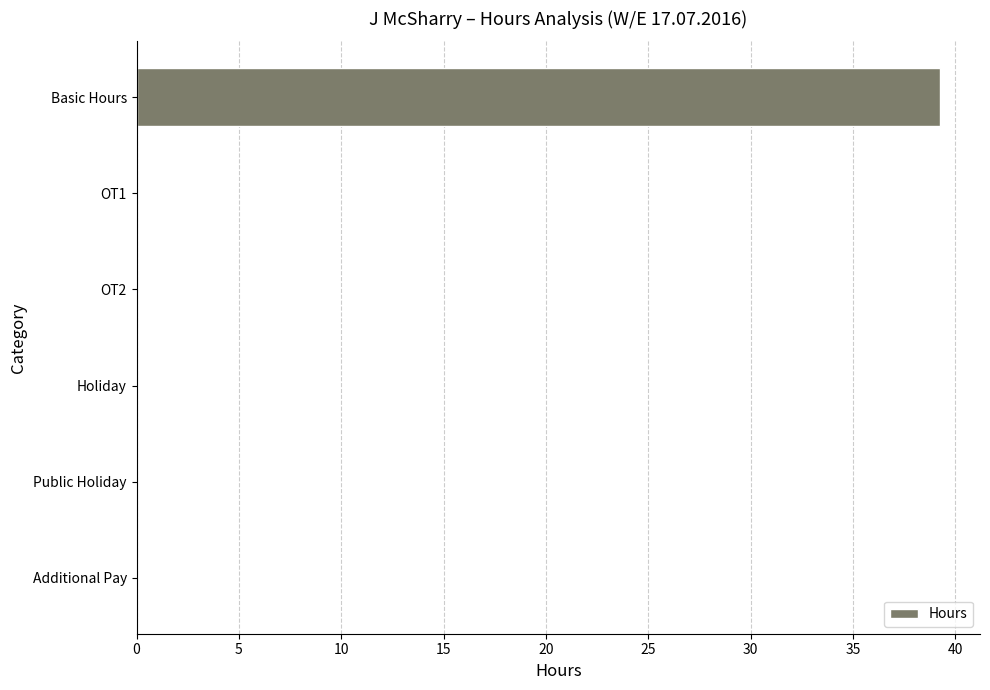

How many categories are shown in the chart?

6